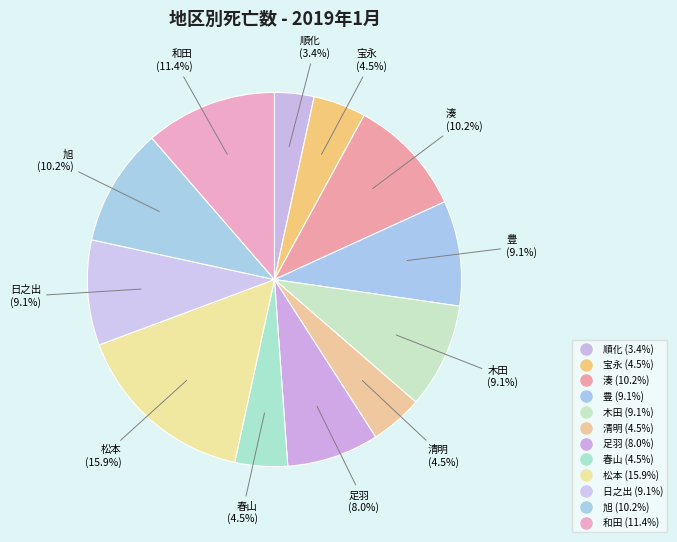

Does 清明 represent more than half of the total?

No